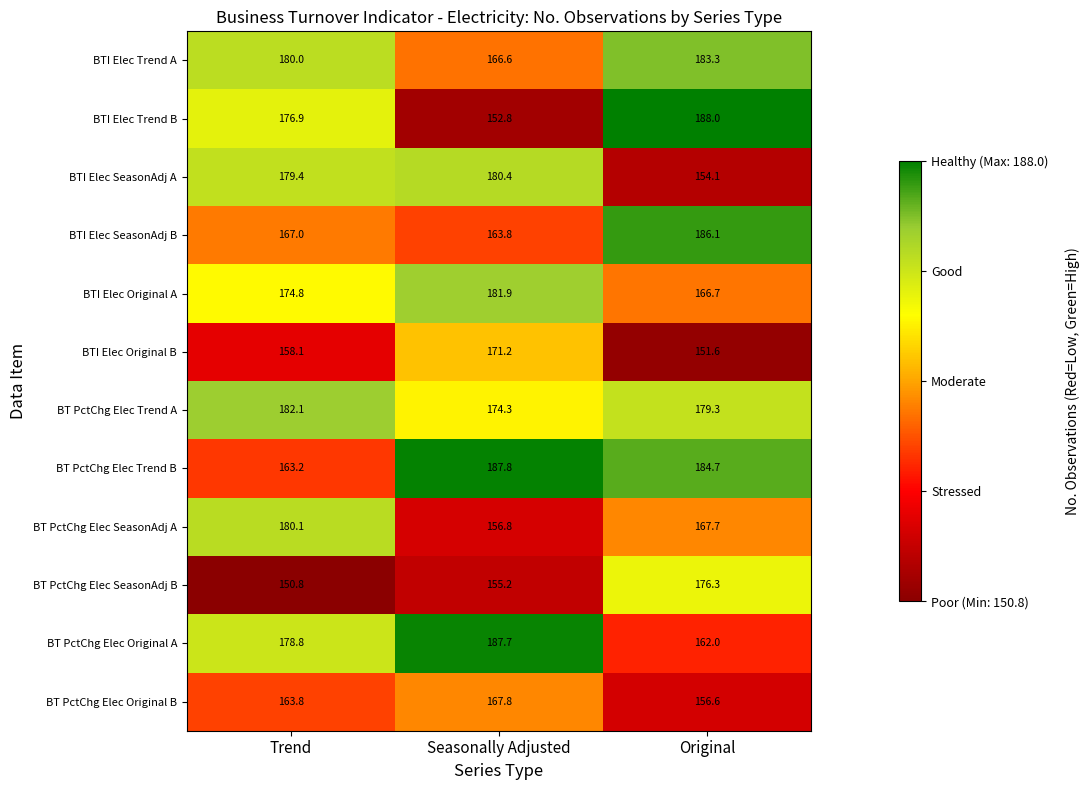

Where does the BT PctChg Elec Original A series first go above 178?

Trend